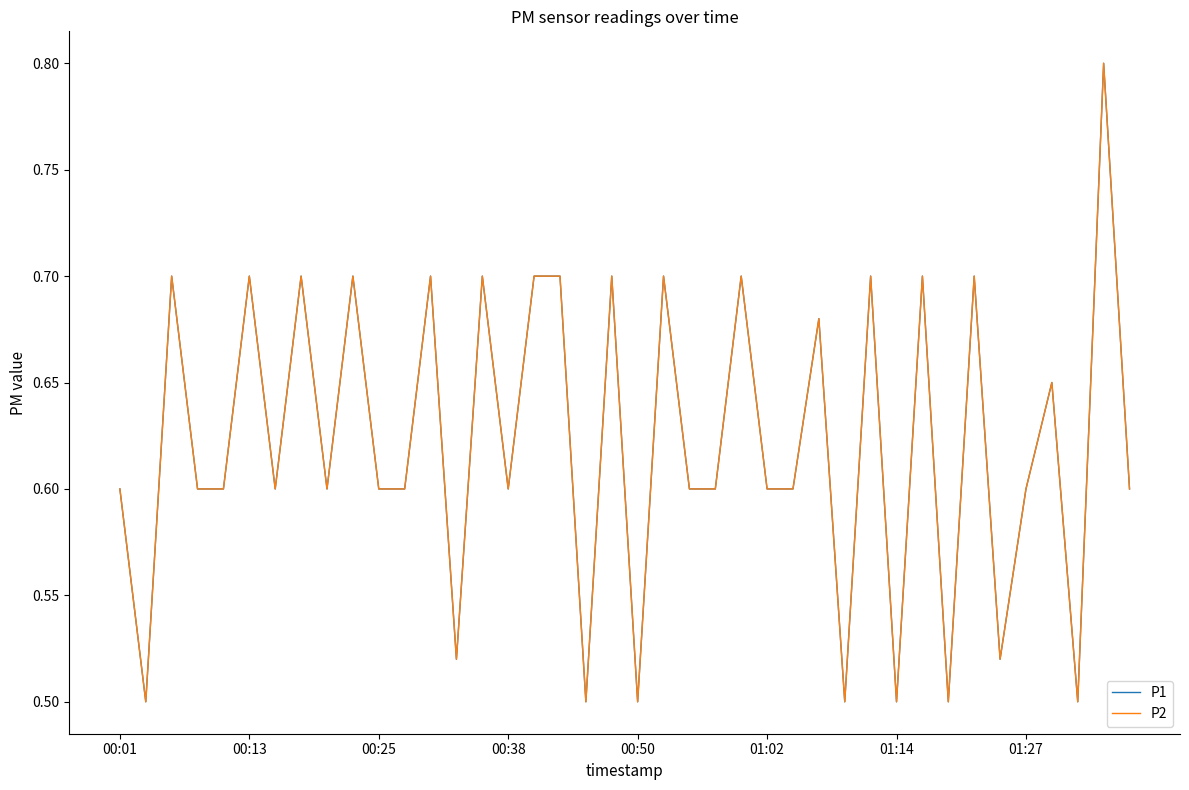

Is this an area chart (filled region under the line)?

No